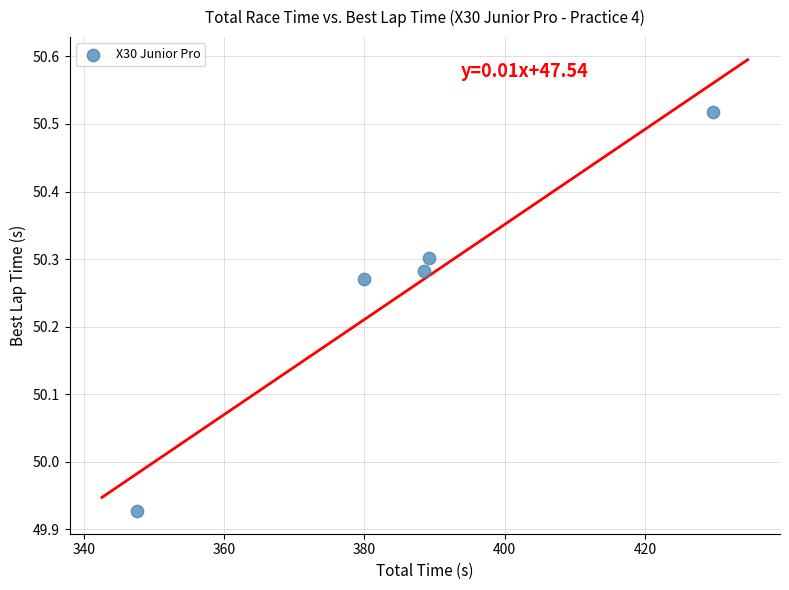

What is the range of X values (max minus min)?

82.1